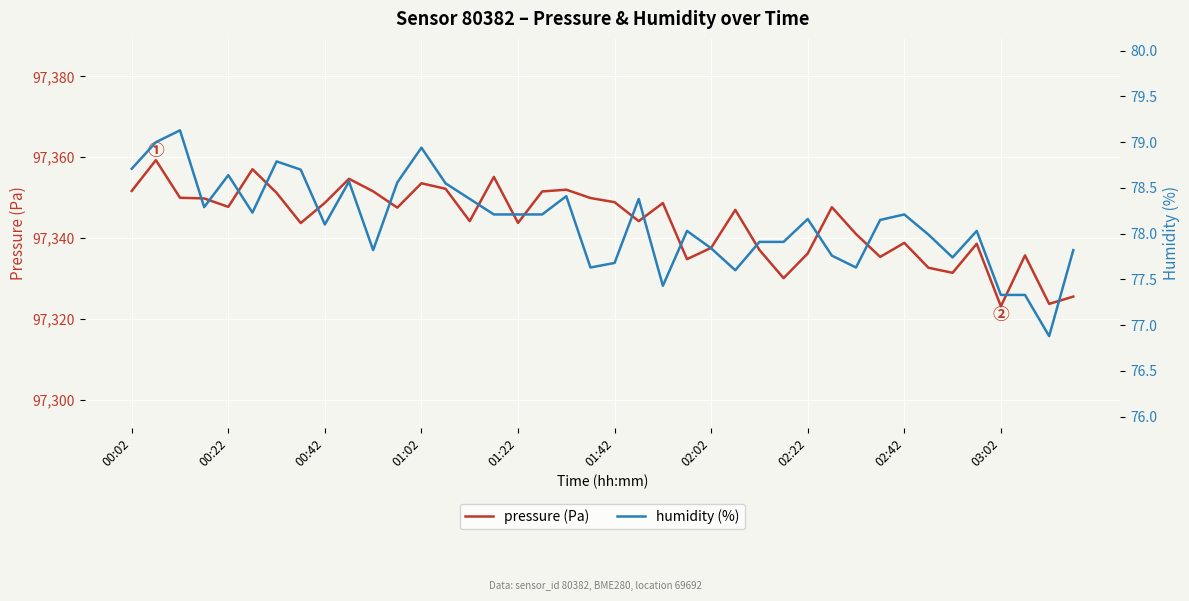

The value of pressure (Pa) at 02:02 is 97337.6. True or false?

True